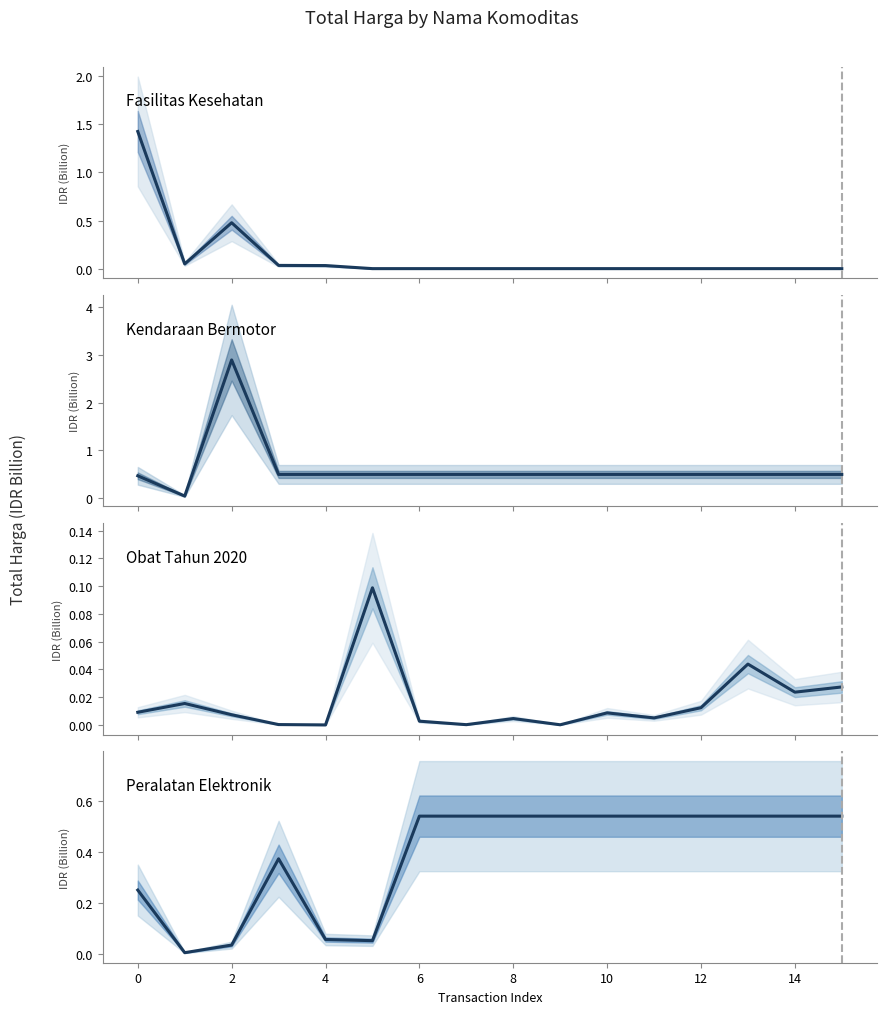

Reading right to left, what are all the values shown in this chart?

Fasilitas Kesehatan: 0.0	0.0	0.0	0.0	0.0	0.0	0.0	0.0	0.0	0.0	0.0	0.0	0.0	0.5	0.0	1.4
Kendaraan Bermotor: 0.5	0.5	0.5	0.5	0.5	0.5	0.5	0.5	0.5	0.5	0.5	0.5	0.5	2.9	0.0	0.5
Obat Tahun 2020: 0.0	0.0	0.0	0.0	0.0	0.0	0.0	0.0	0.0	0.0	0.1	0.0	0.0	0.0	0.0	0.0
Peralatan Elektronik: 0.5	0.5	0.5	0.5	0.5	0.5	0.5	0.5	0.5	0.5	0.1	0.1	0.4	0.0	0.0	0.3